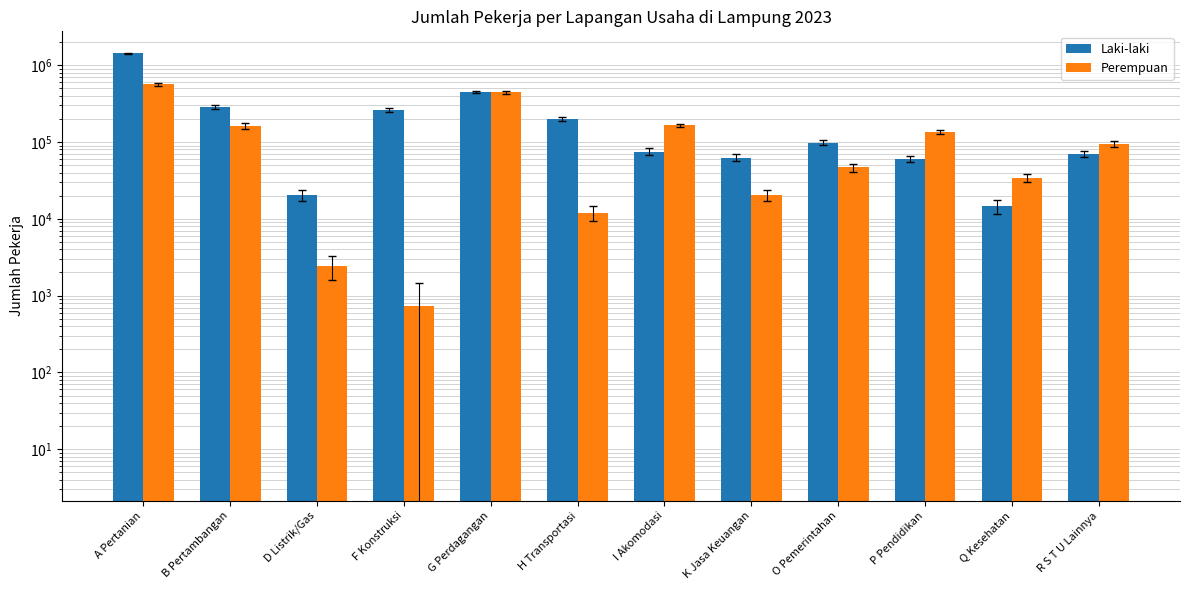

What is the difference between the maximum and second lowest values in the Perempuan series?

559462